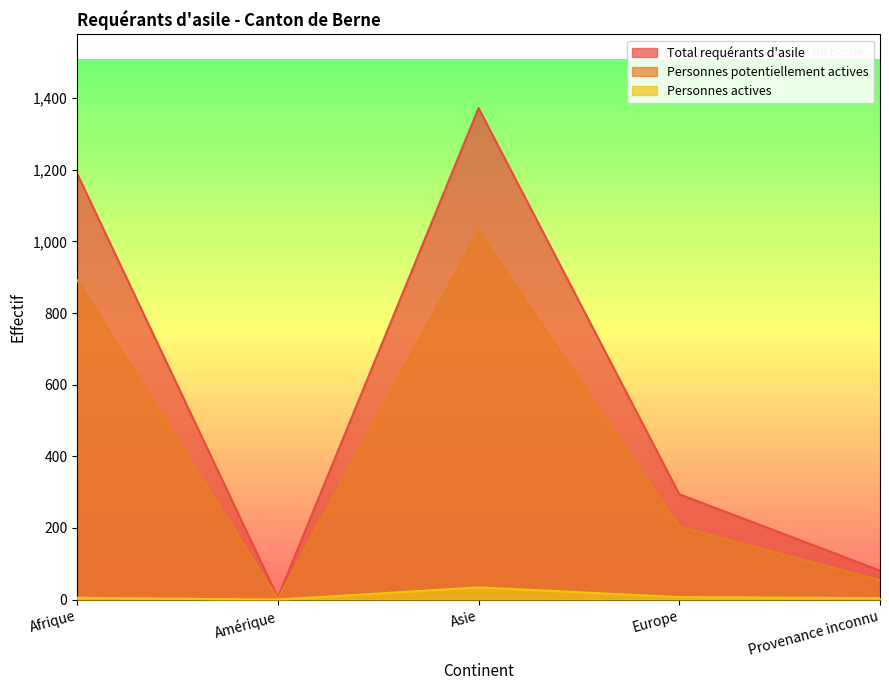

What is the difference between the maximum and second lowest values in the Personnes actives series?

30